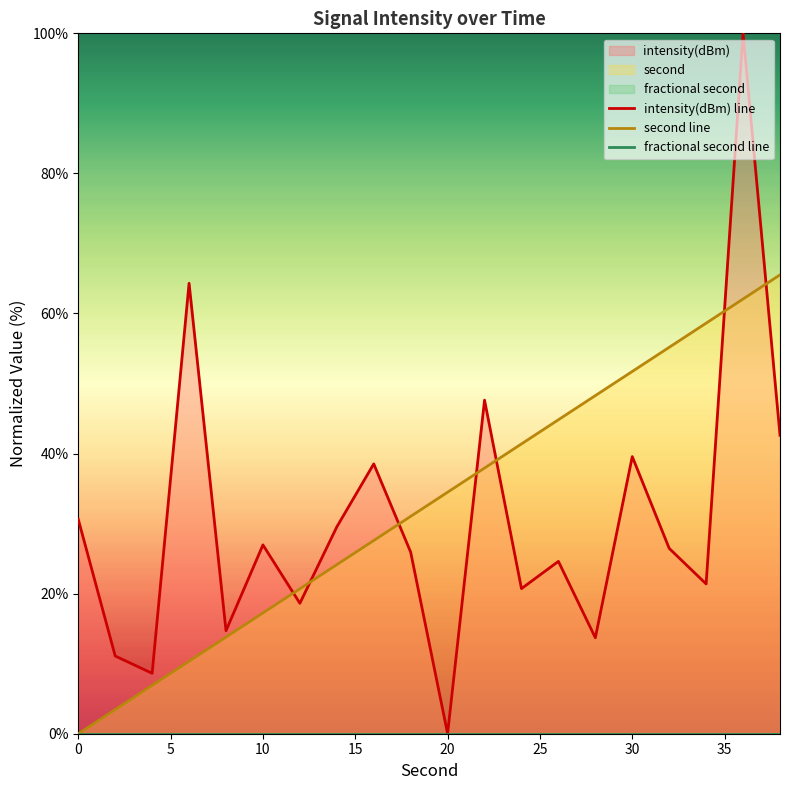

The second line series shows 17.2 at 10. True or false?

True